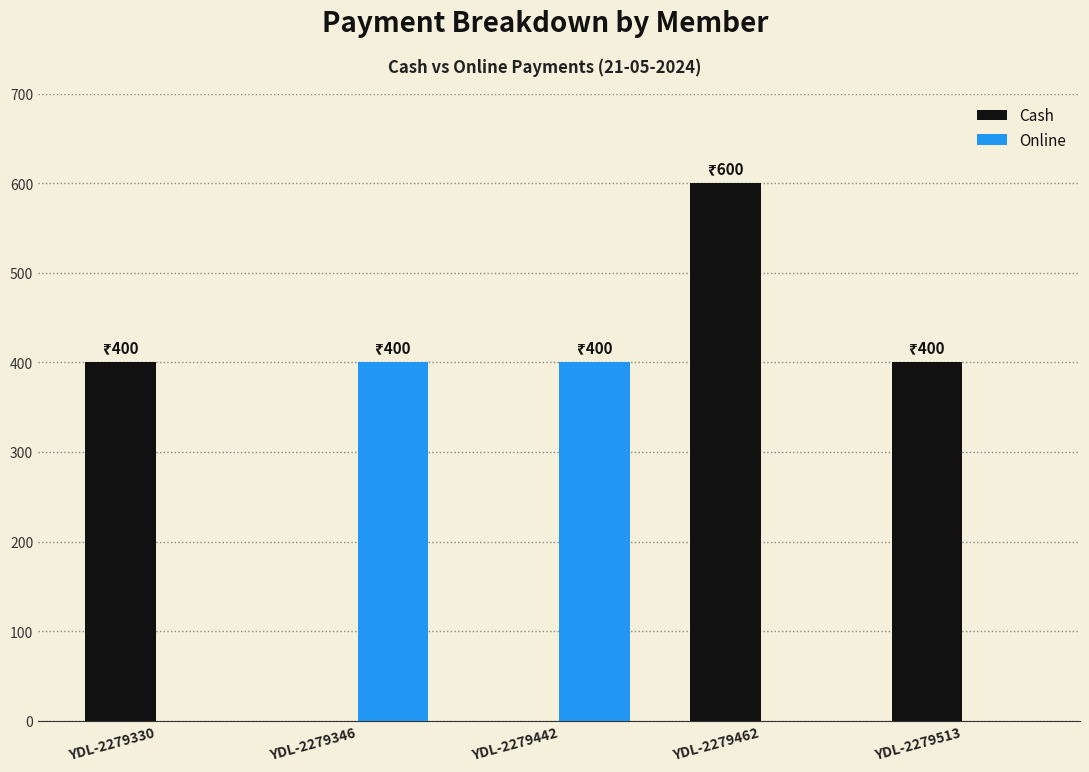

Count the Online values in the range 0 to 400.

5